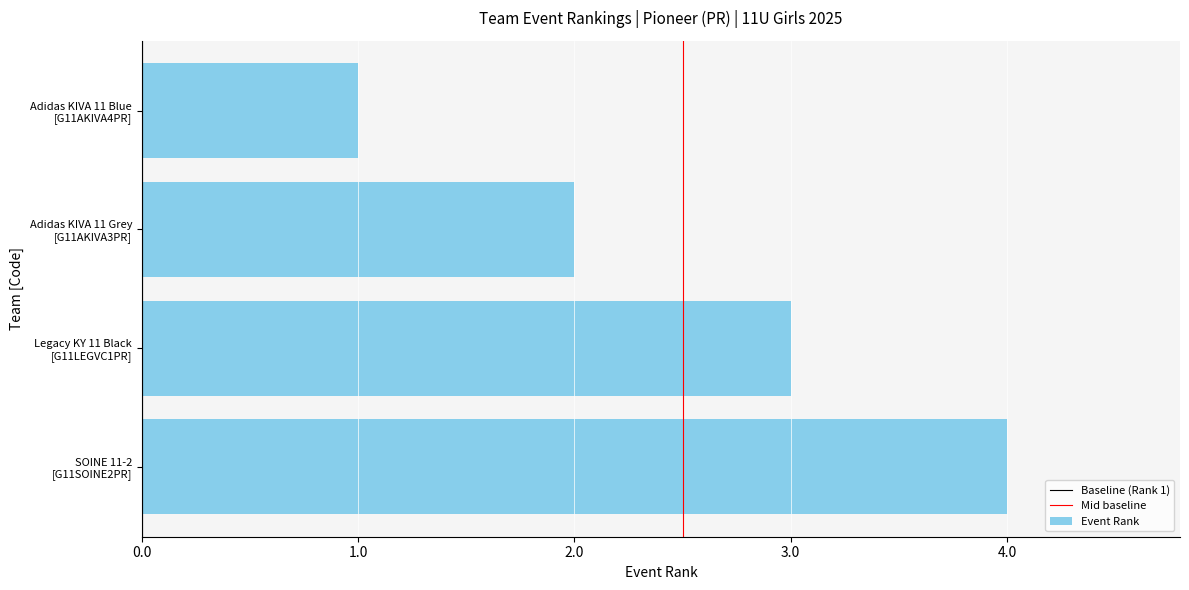

Where is the data nearest to the value 2?

Adidas KIVA 11 Grey
[G11AKIVA3PR]